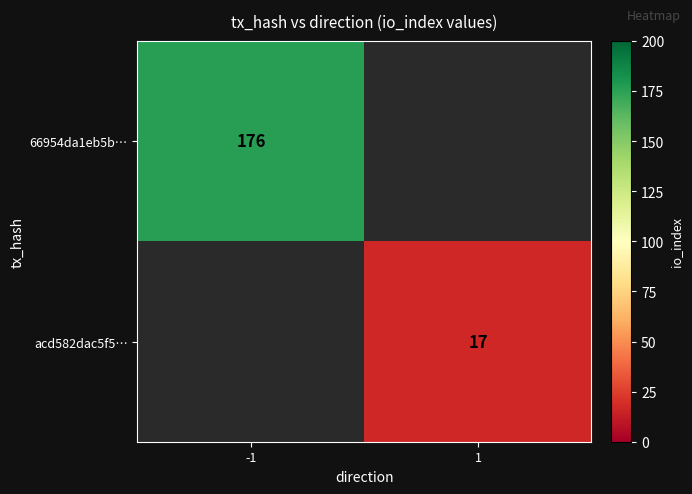

Is the value of 66954da1eb5b… at -1 greater than the value of acd582dac5f5… at 1?

Yes